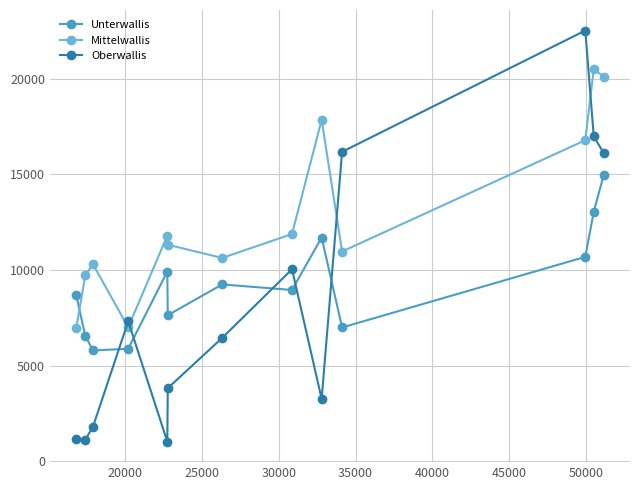

Which series has the largest total across all categories?

Mittelwallis